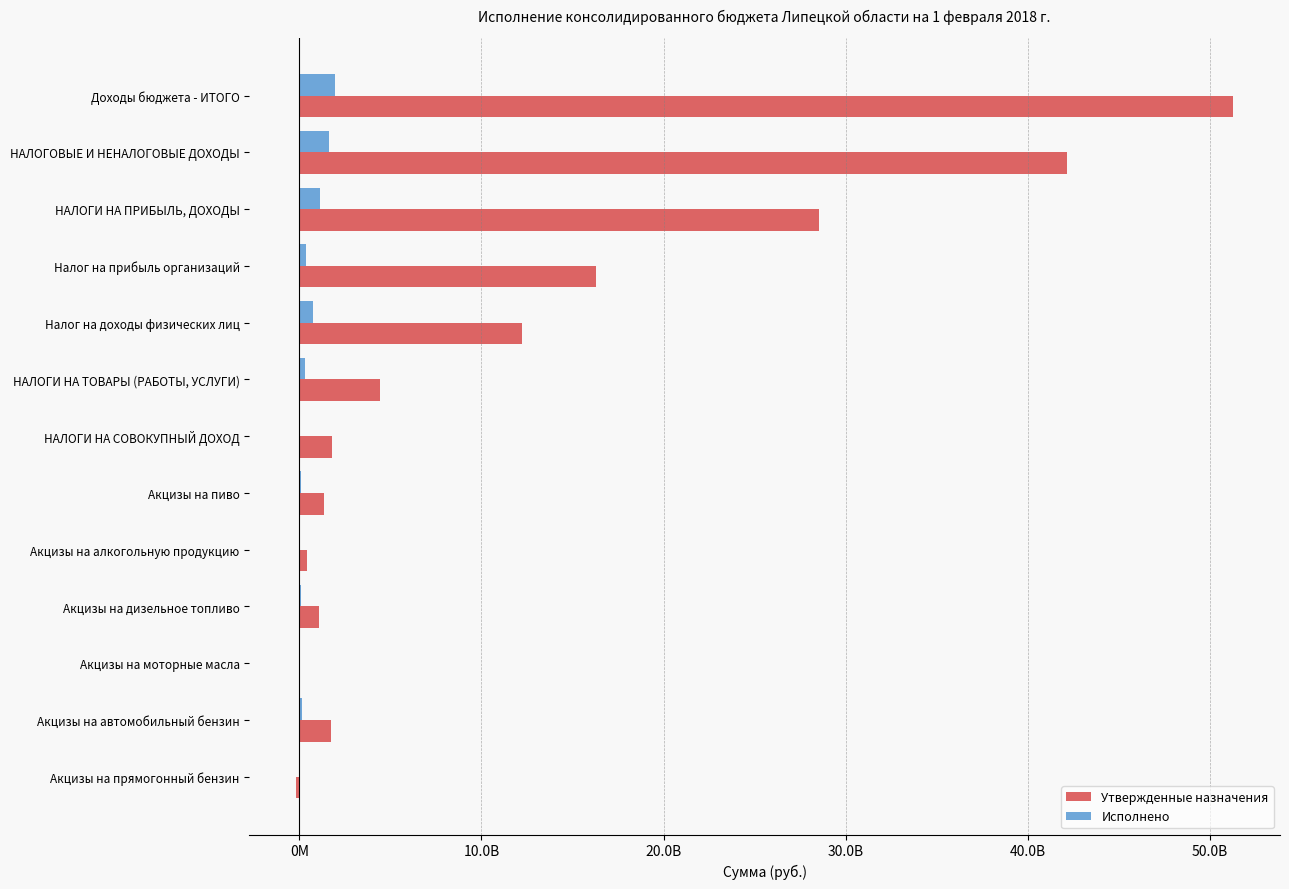

What are all the series names shown in the legend?

Утвержденные назначения, Исполнено